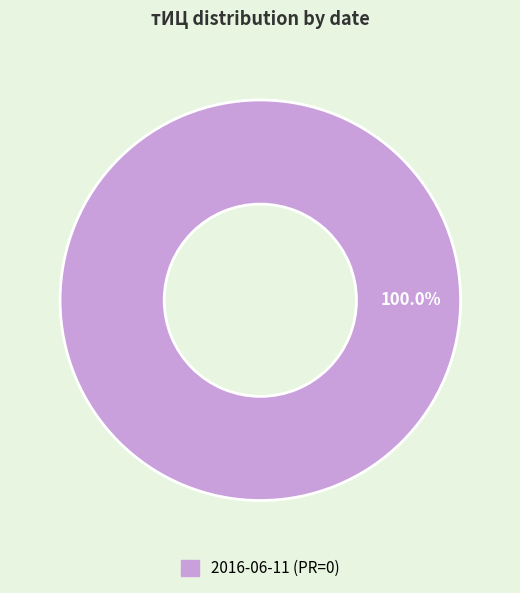

Is there a majority slice in this chart?

Yes